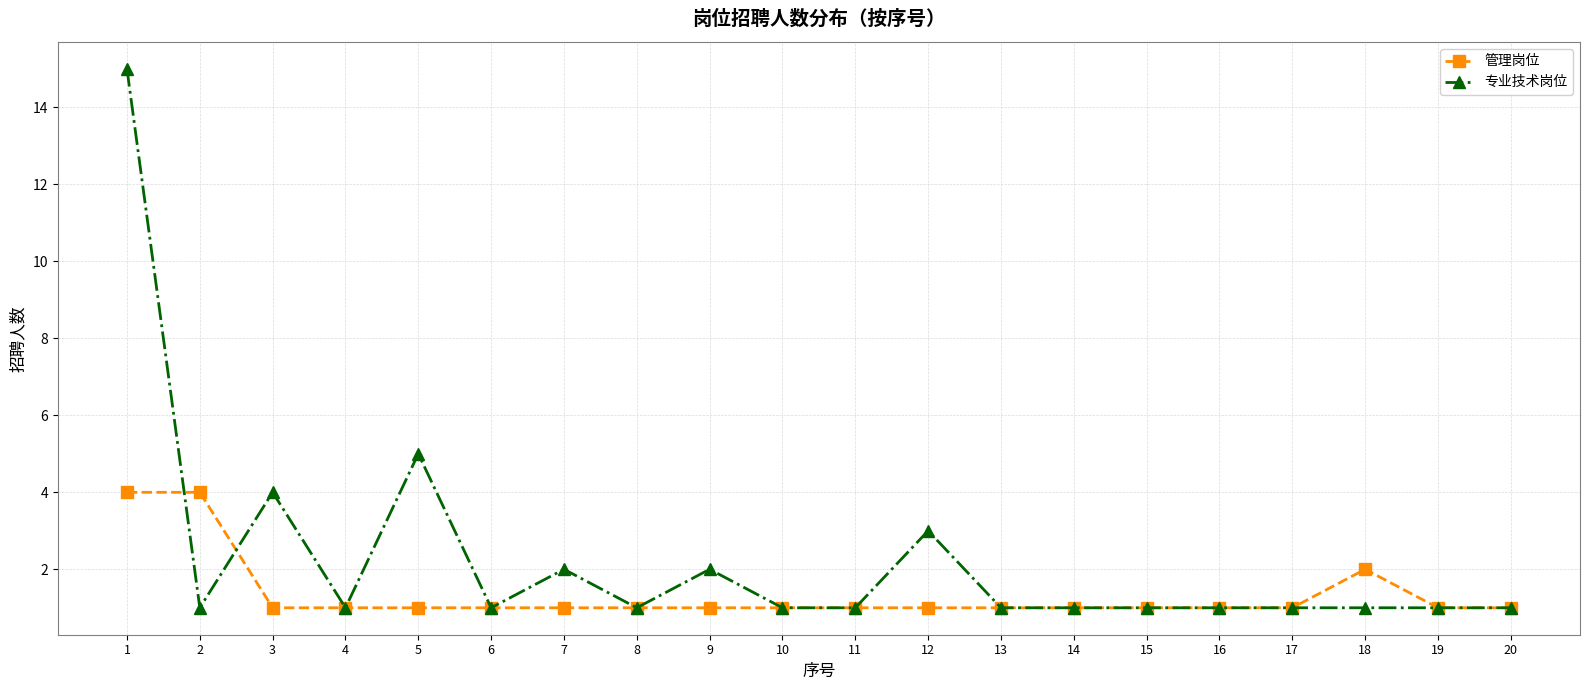

List the series in order of their peak value, highest first.

专业技术岗位, 管理岗位